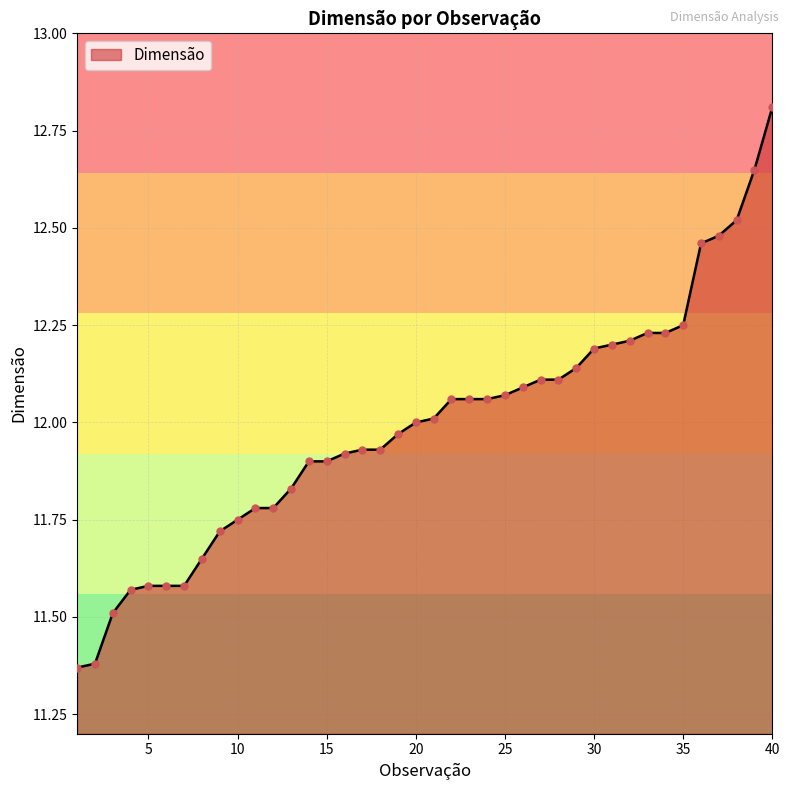

What is the maximum value shown in the chart?

12.8